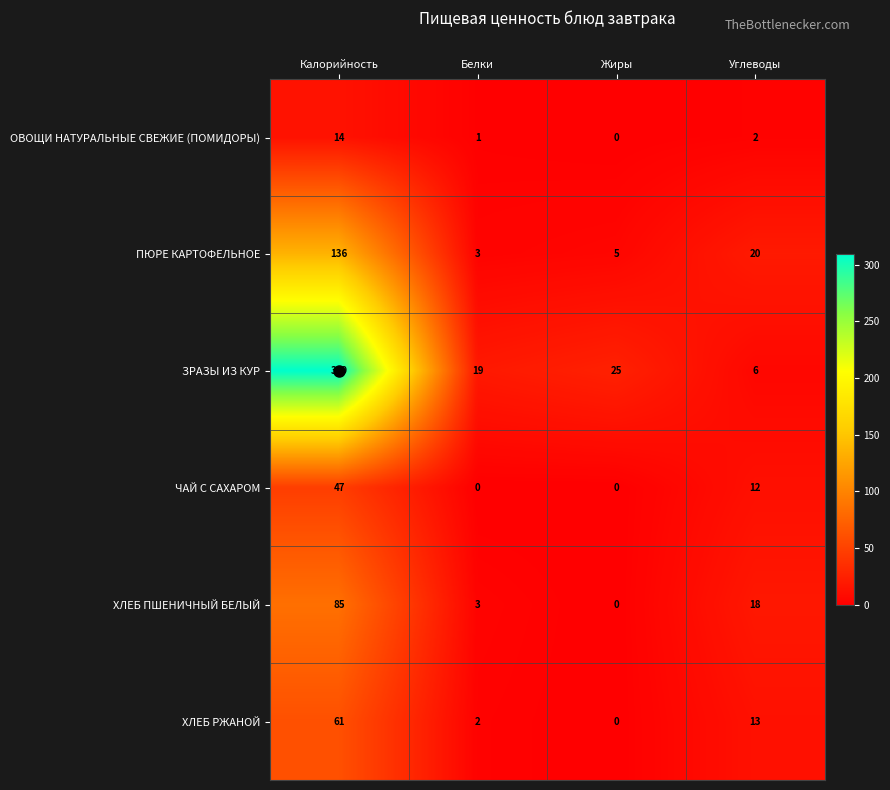

How many series are shown in this chart?

6